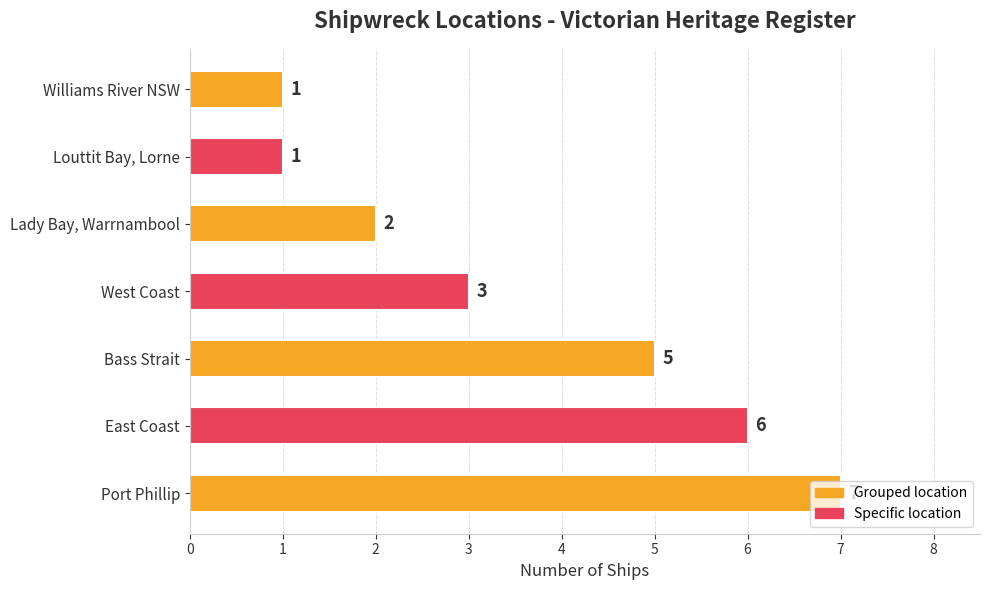

What value does the data have at Port Phillip?

7